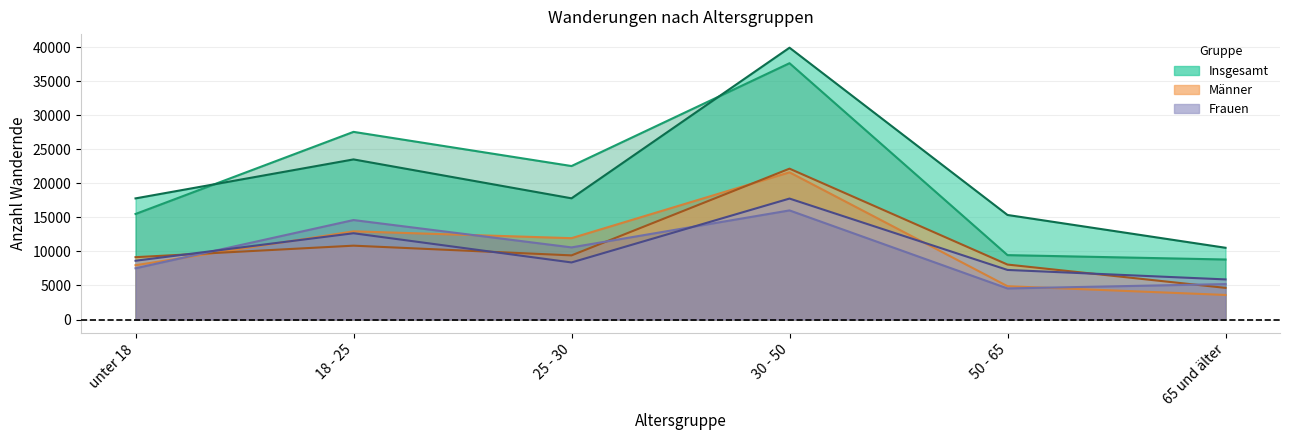

True or false: Männer Zuzüge neue Länder has a value of 9152 at unter 18.

True